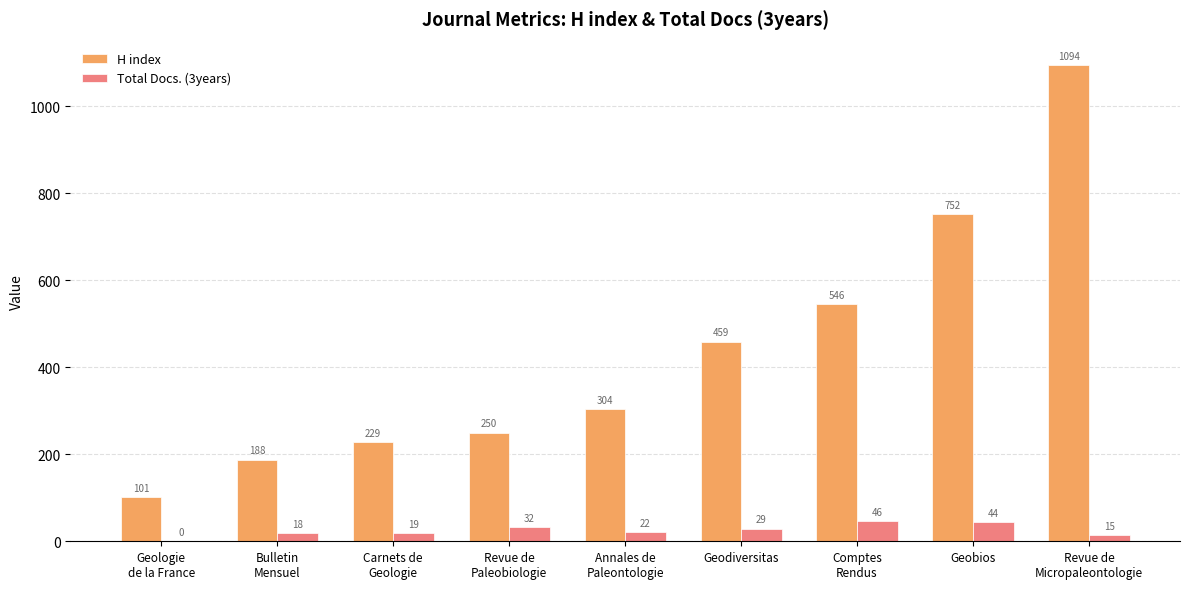

Reading right to left, list all the values displayed in this chart.

H index: 1094	752	546	459	304	250	229	188	101
Total Docs. (3years): 15	44	46	29	22	32	19	18	0